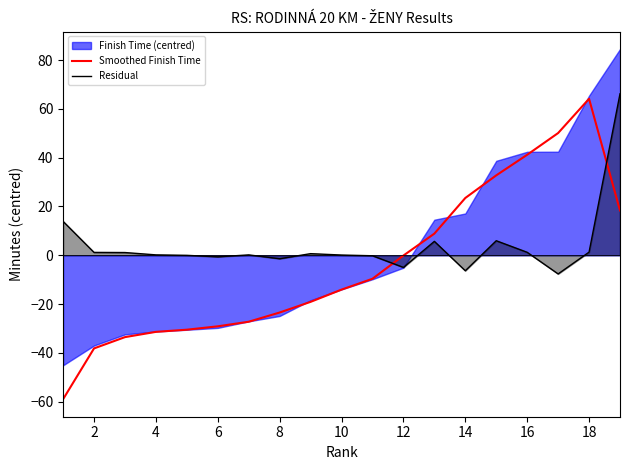

What is the lowest value of the Smoothed Finish Time series?

-59.0